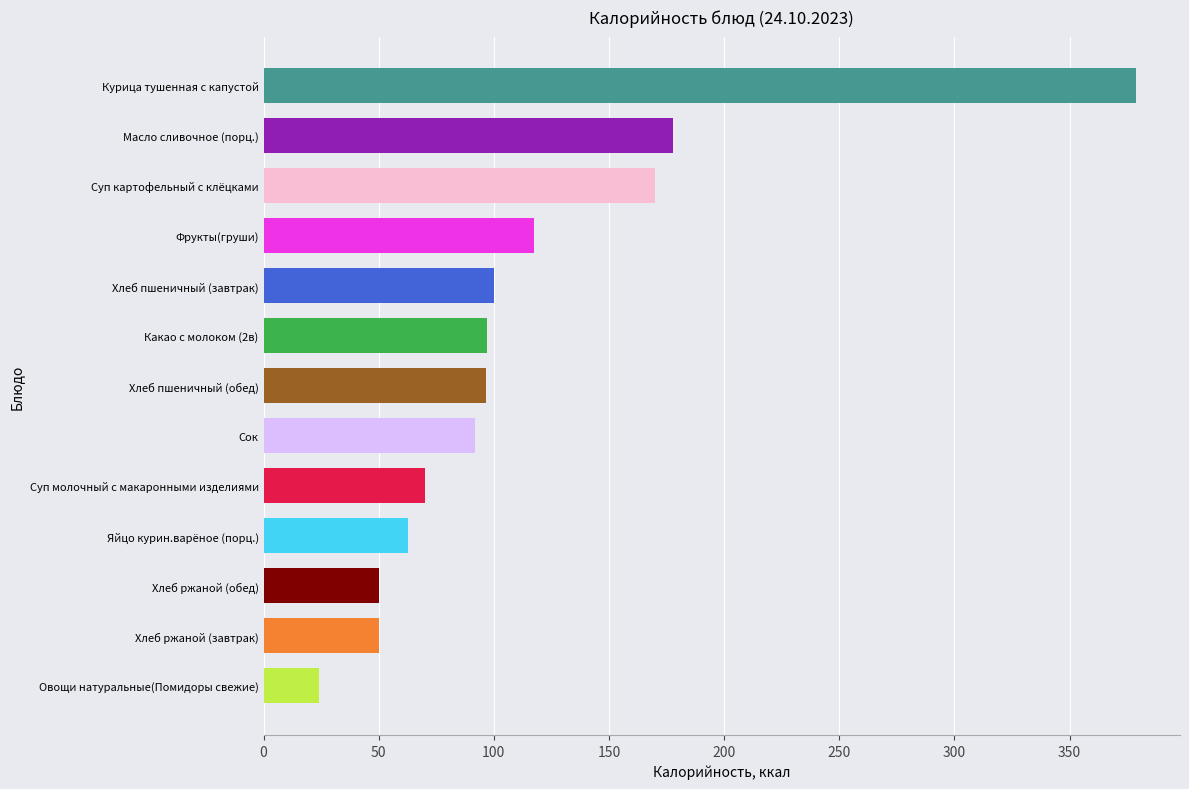

What is the change in value from Хлеб пшеничный (завтрак) to Масло сливочное (порц.)?

+78.0